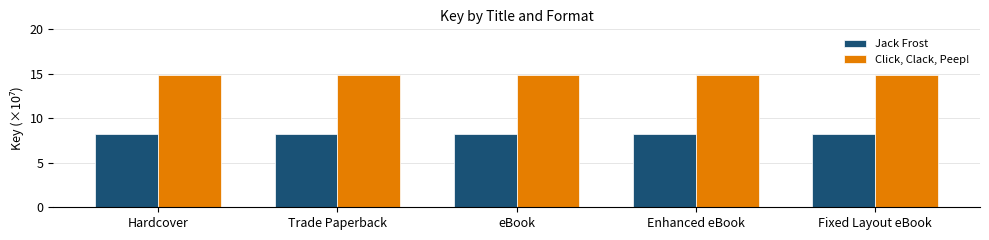

Rank the series at Hardcover from lowest to highest value.

Jack Frost, Click, Clack, Peep!